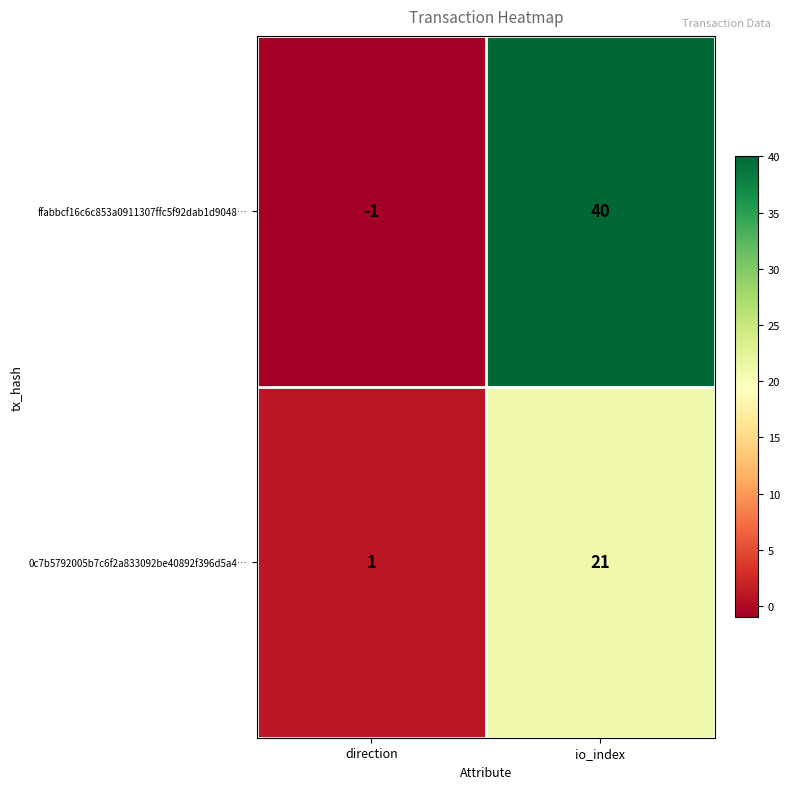

The ffabbcf16c6c853a0911307ffc5f92dab1d9048… series shows 67 at io_index. True or false?

False